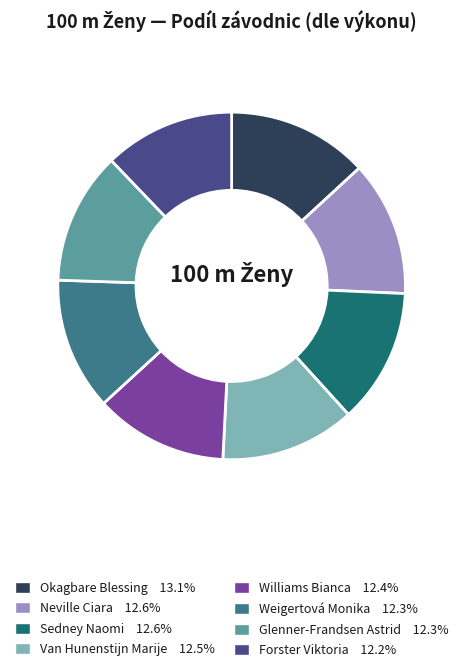

How many segments does this pie chart have?

8